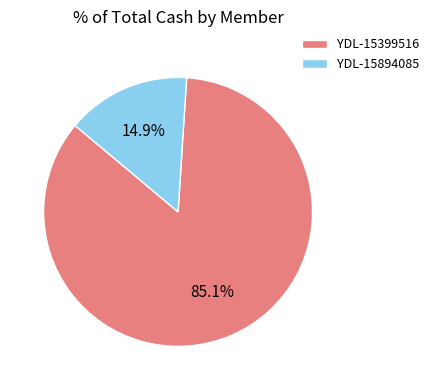

Does any single category account for the majority?

Yes